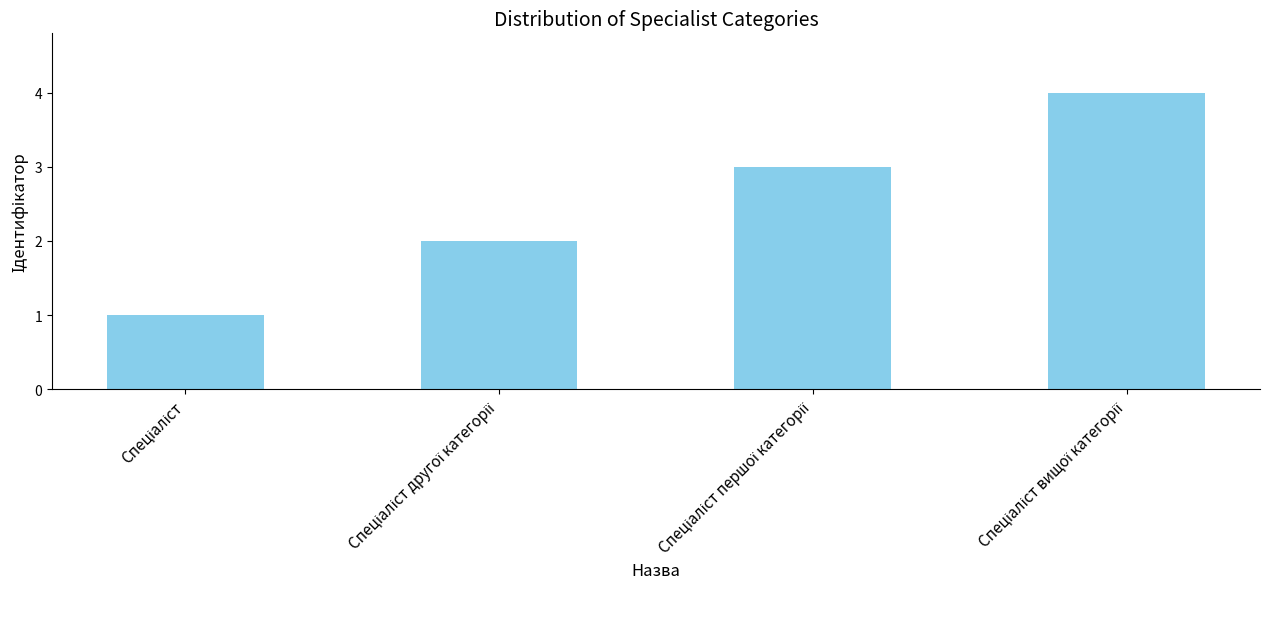

What is the greatest value displayed?

4